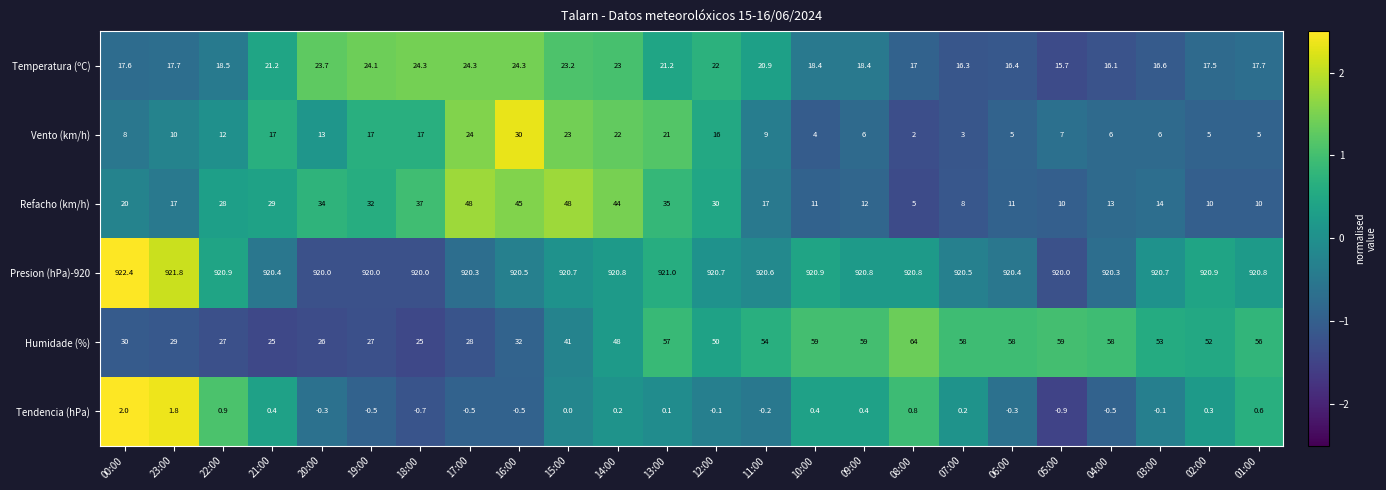

The value of Tendencia (hPa) at 10:00 is 0.4. True or false?

True